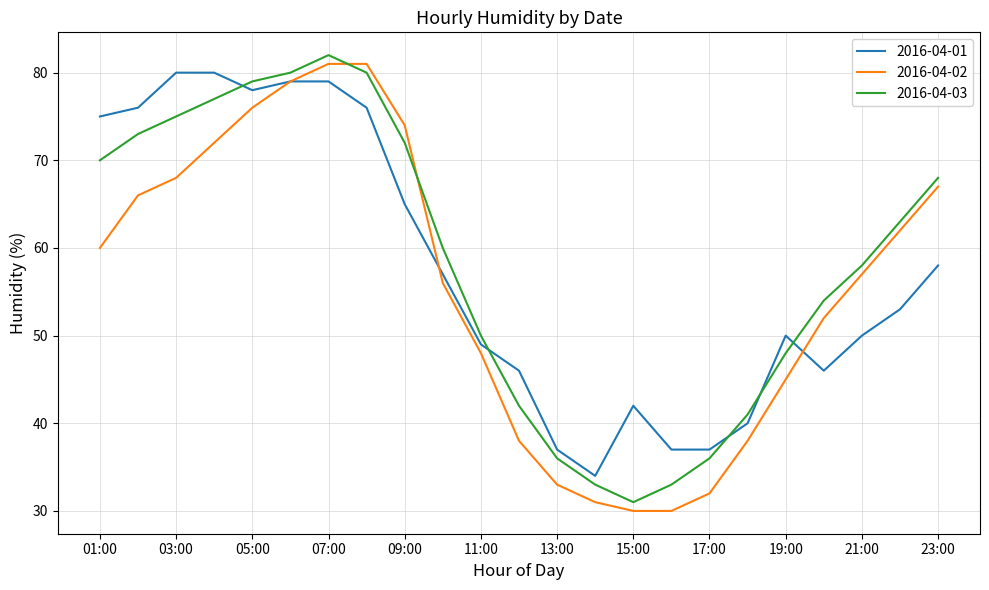

What is the highest value of the 2016-04-03 series?

82